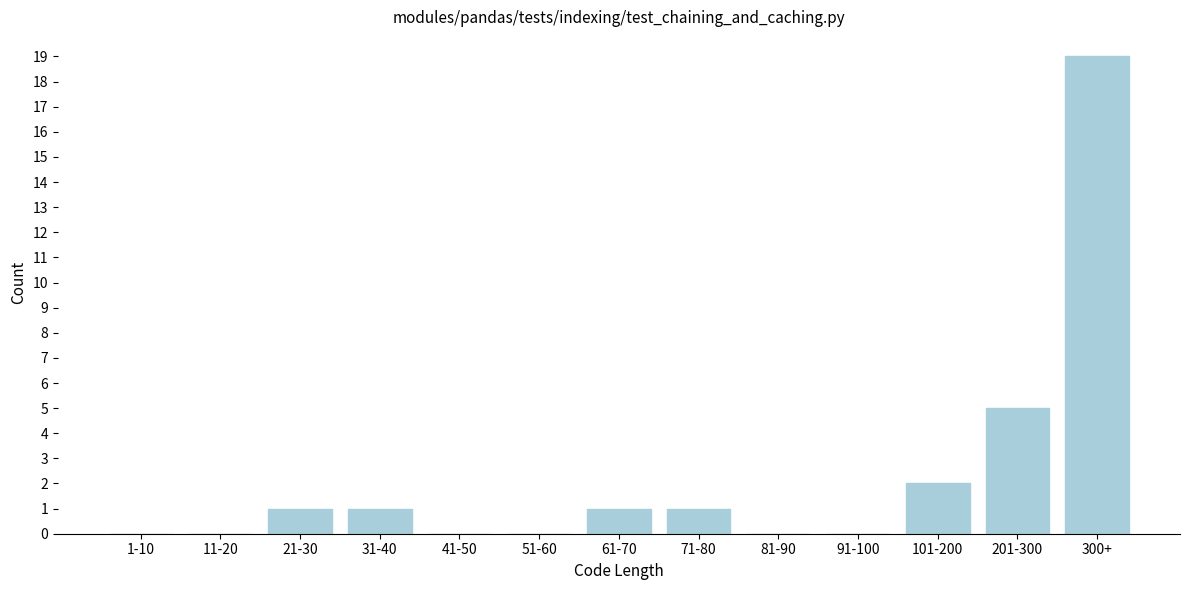

Reading left to right, what are all the values shown in this chart?

1-10=0	11-20=0	21-30=1	31-40=1	41-50=0	51-60=0	61-70=1	71-80=1	81-90=0	91-100=0	101-200=2	201-300=5	300+=19